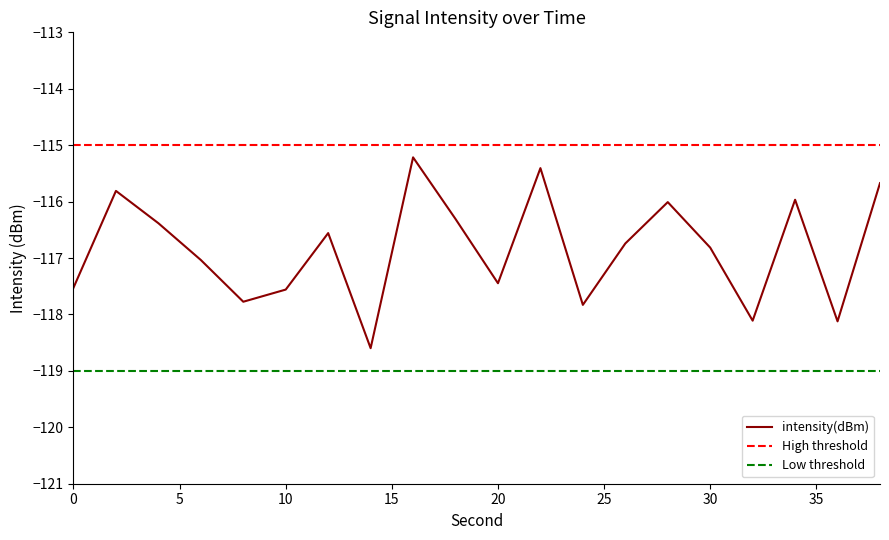

Reading left to right, transcribe all the data shown in this chart.

0=-117.5	2=-115.8	4=-116.4	6=-117.0	8=-117.8	10=-117.6	12=-116.6	14=-118.6	16=-115.2	18=-116.3	20=-117.4	22=-115.4	24=-117.8	26=-116.7	28=-116.0	30=-116.8	32=-118.1	34=-116.0	36=-118.1	38=-115.7